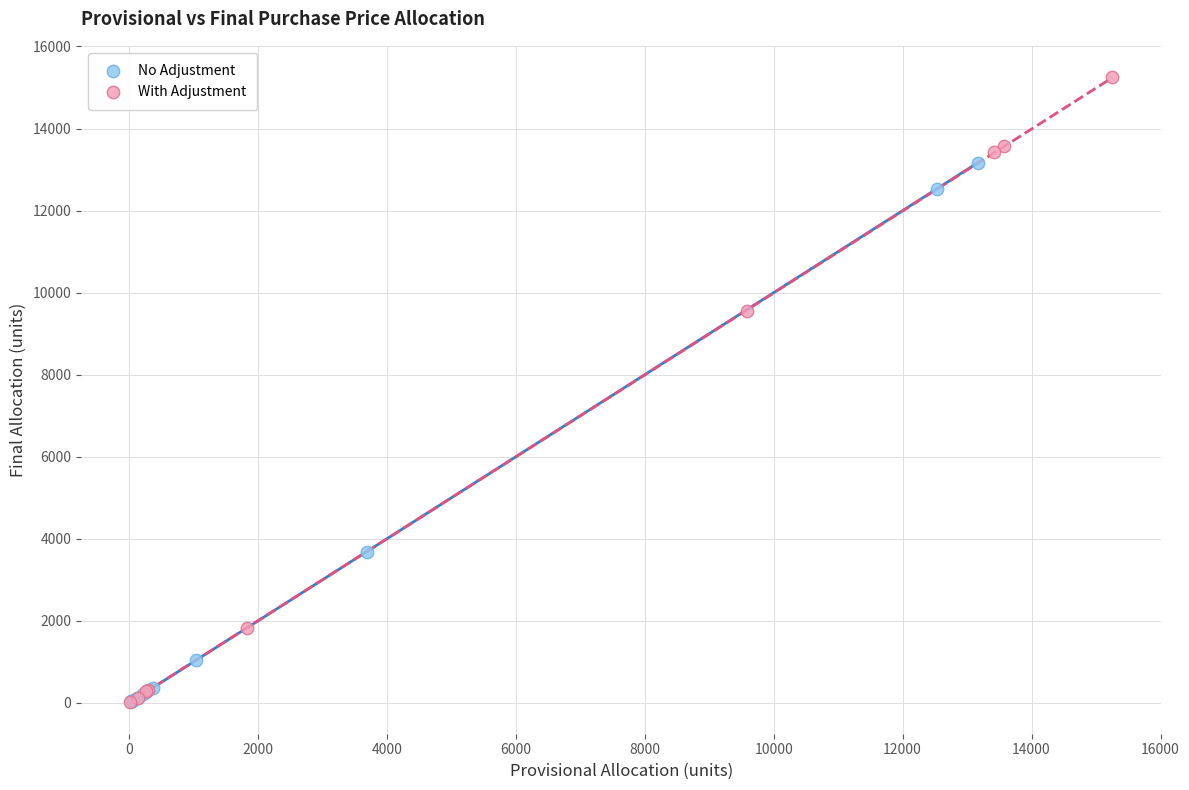

Which series has the widest spread of Y values?

With Adjustment